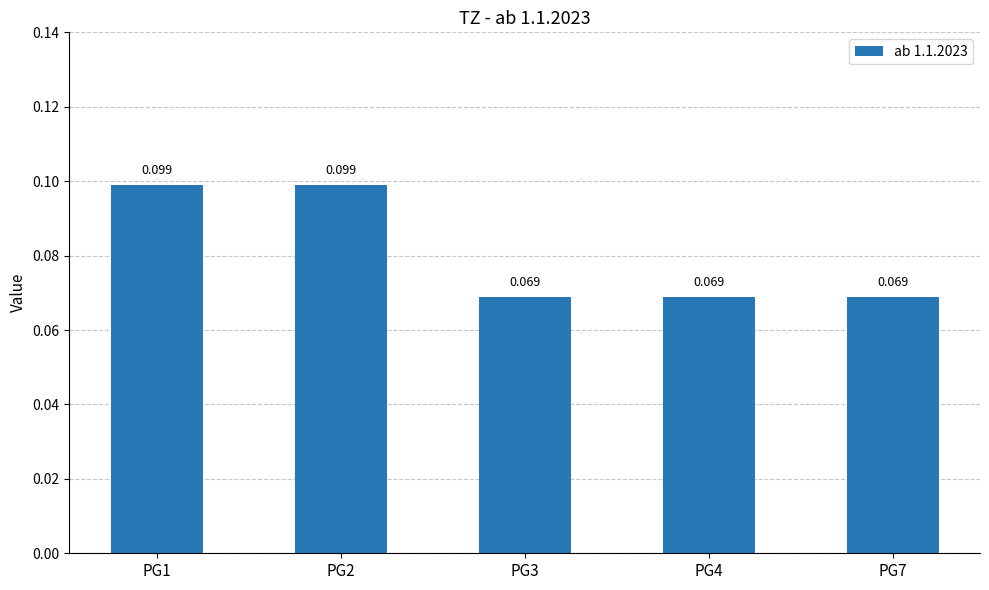

Is it true that the value at PG4 is 0.1?

True